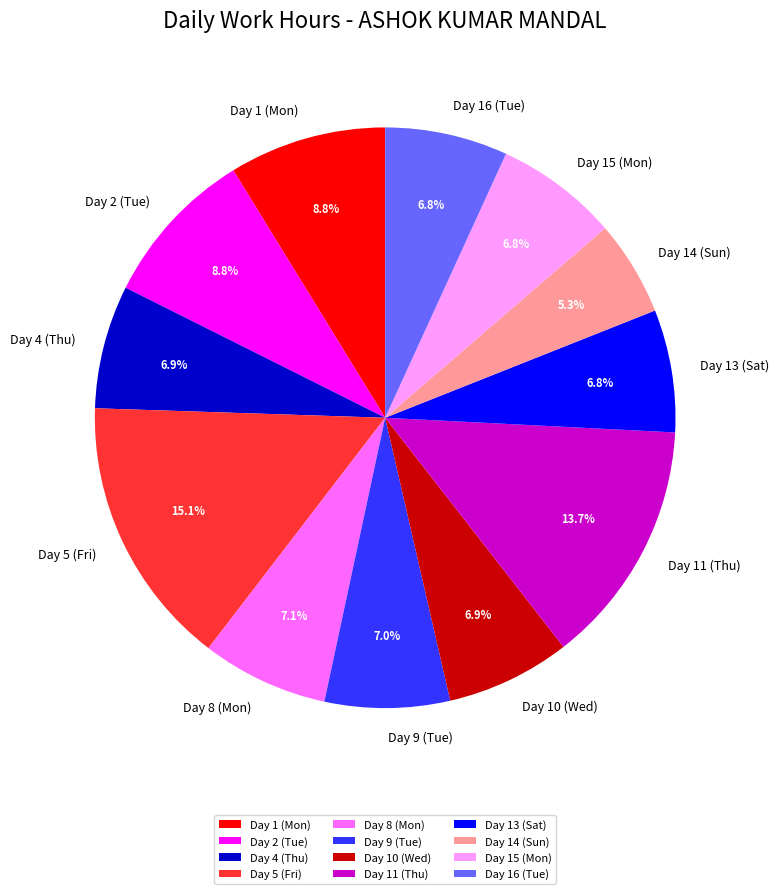

The Day 9 (Tue) slice represents 7% of the pie. True or false?

True